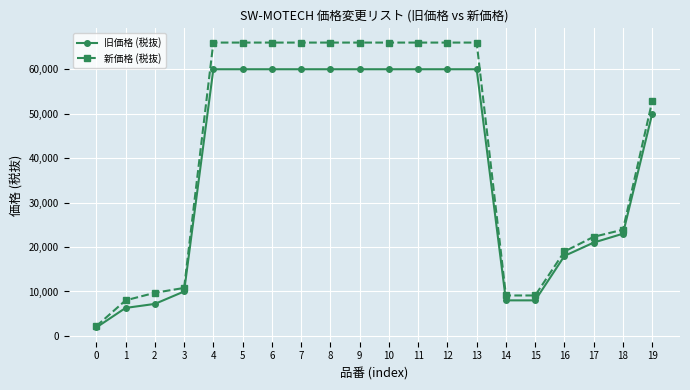

Which series changed the most between 18 and 19?

新価格 (税抜)